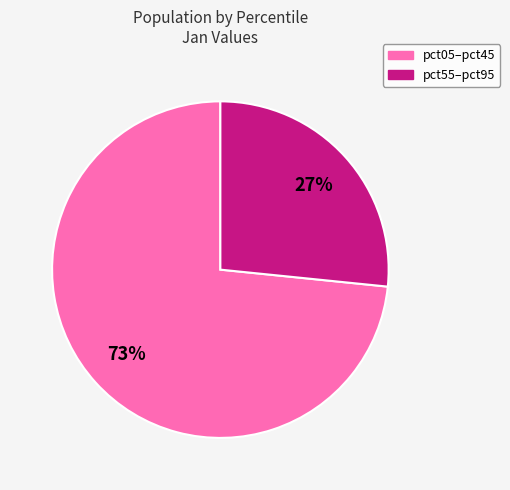

Does any single category account for the majority?

Yes